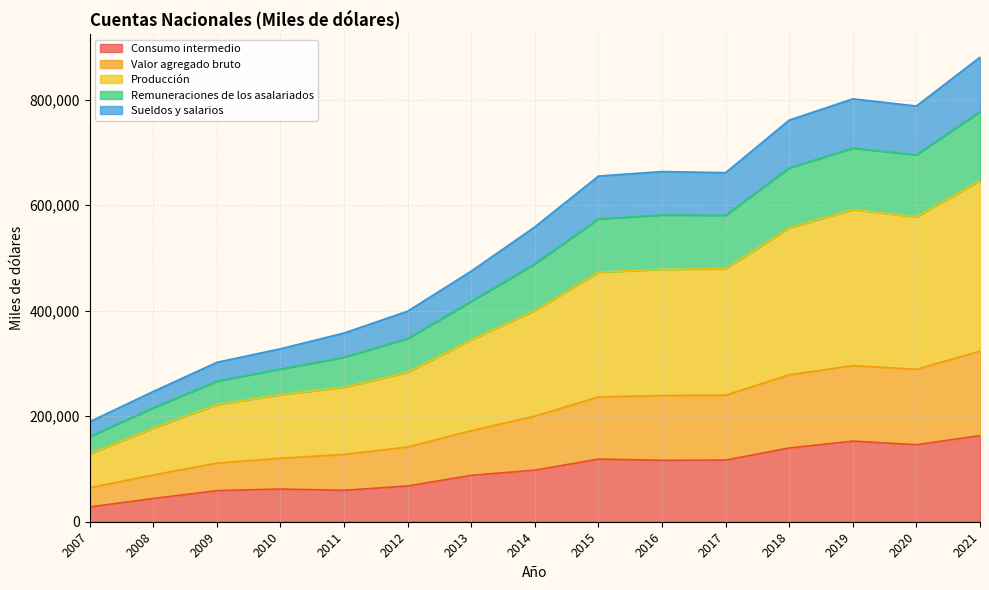

At how many categories does at least one series exceed 580493?

7